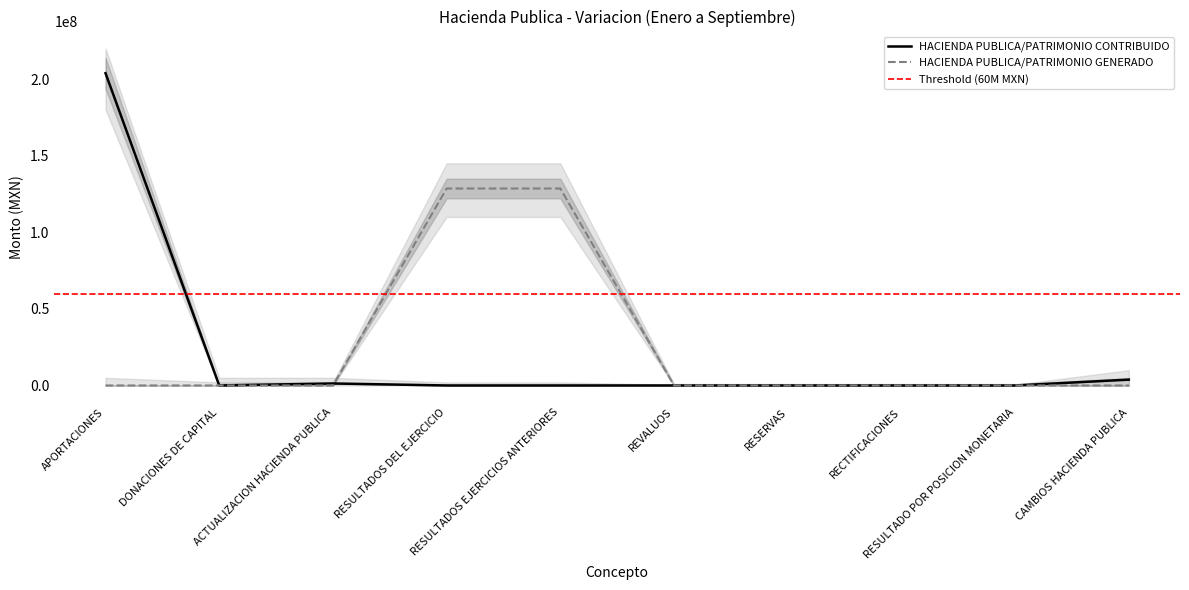

What is the label of the 1st point from the left?

APORTACIONES